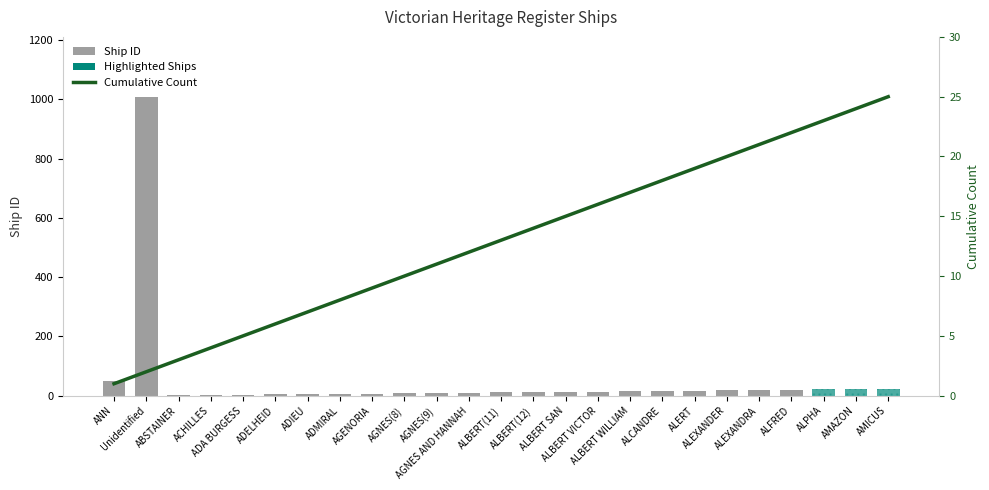

Does the chart contain stacked bars?

No